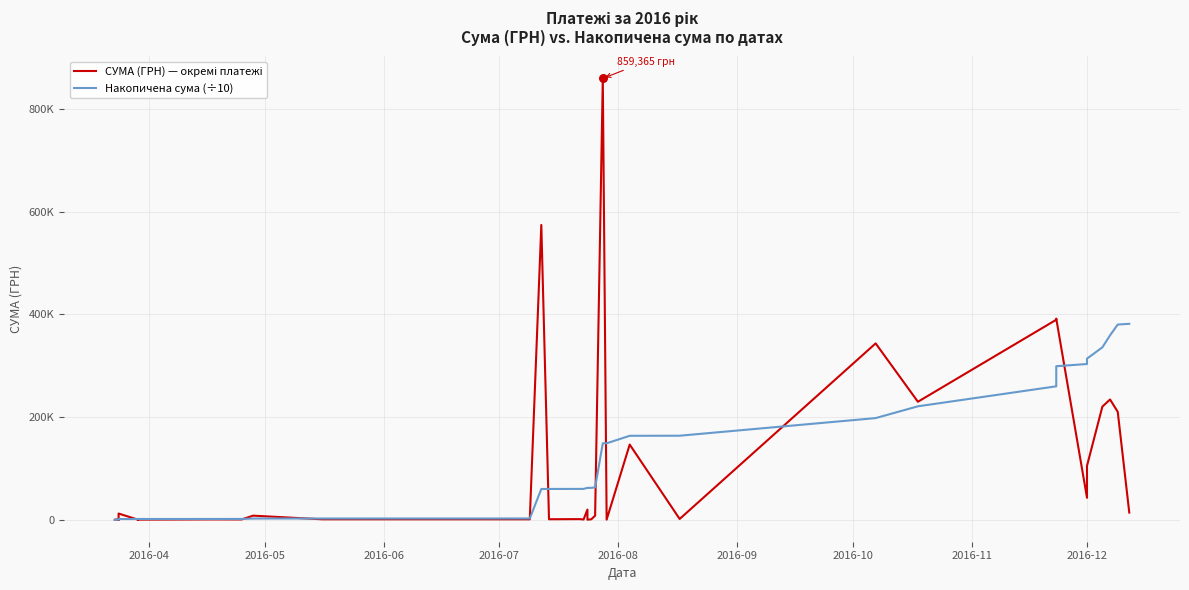

Which series reaches the minimum Y coordinate?

Накопичена сума (÷10)